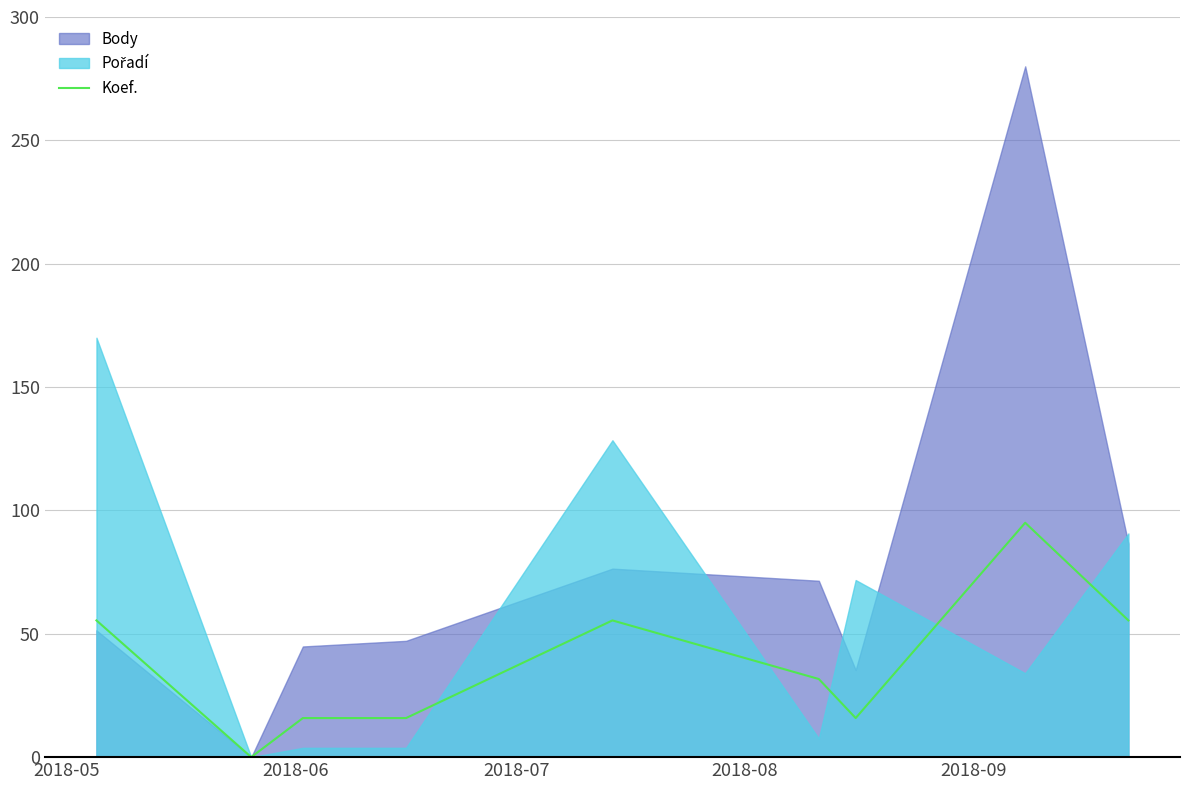

What is the maximum value for Koef.?

95.0